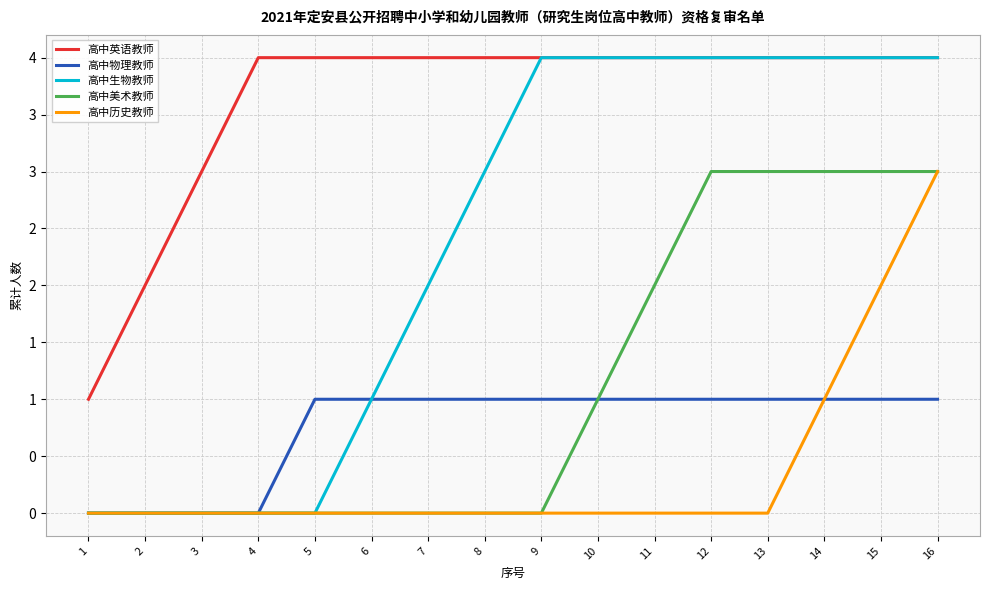

How many 高中美术教师 values are between 0 and 3?

16